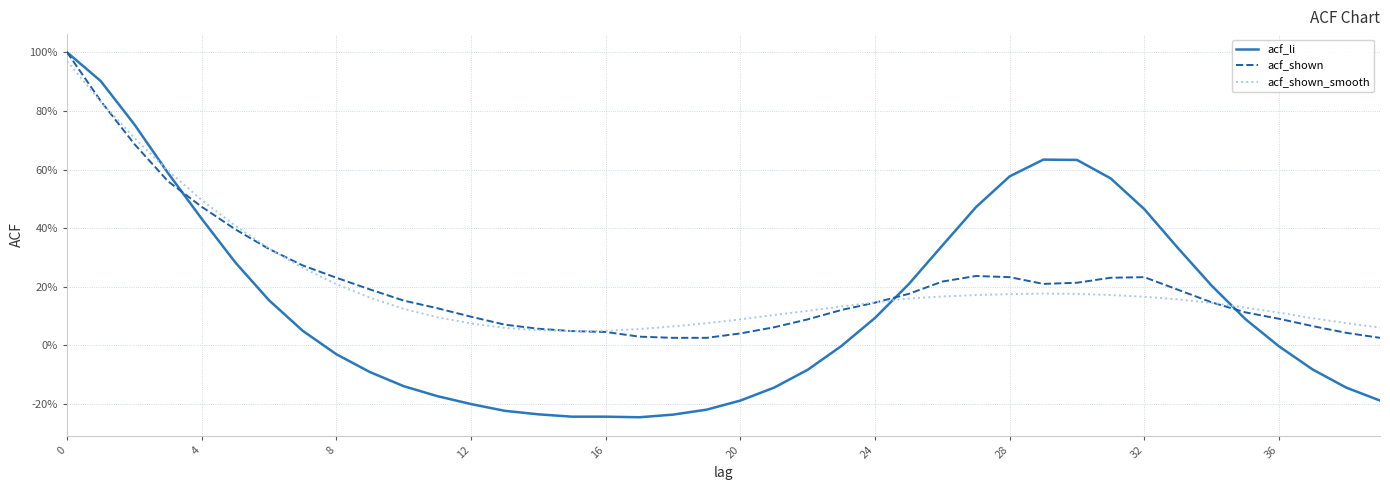

Does the chart have visible grid lines?

Yes